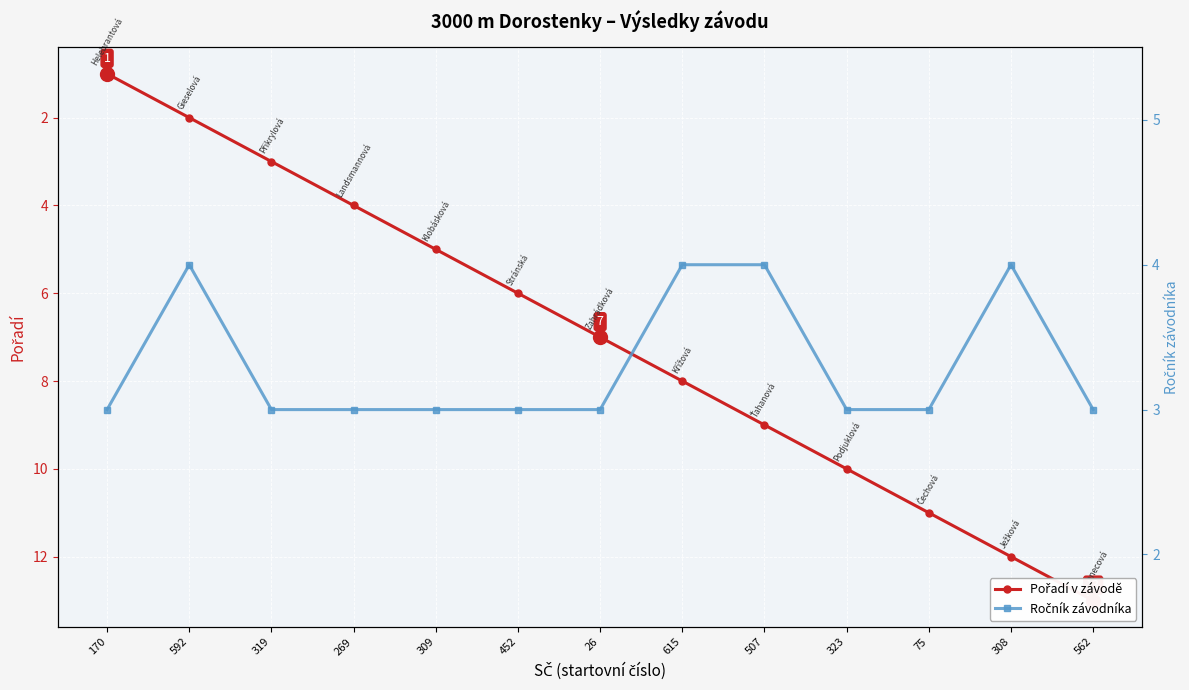

What is the sum of all Pořadí v závodě values?

91